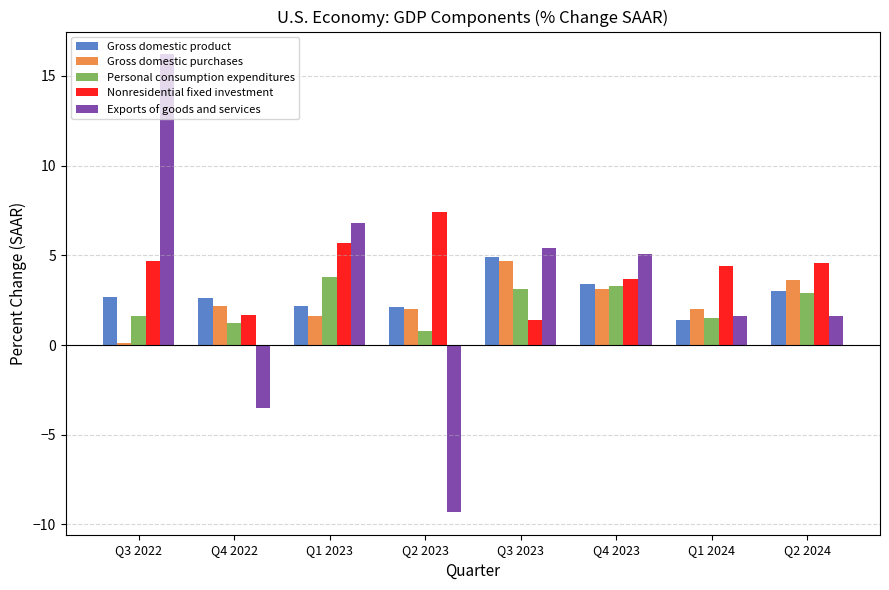

The value of Personal consumption expenditures at Q1 2023 is 2.5. True or false?

False